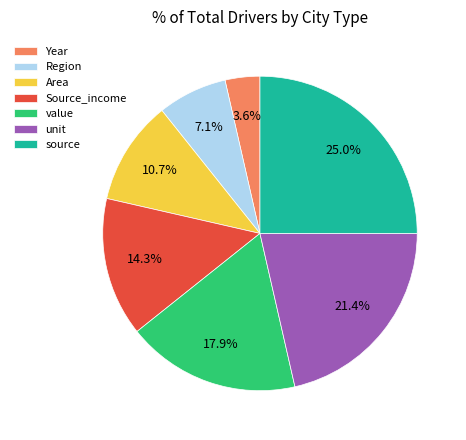

Is it true that Source_income is 14% of the pie?

True